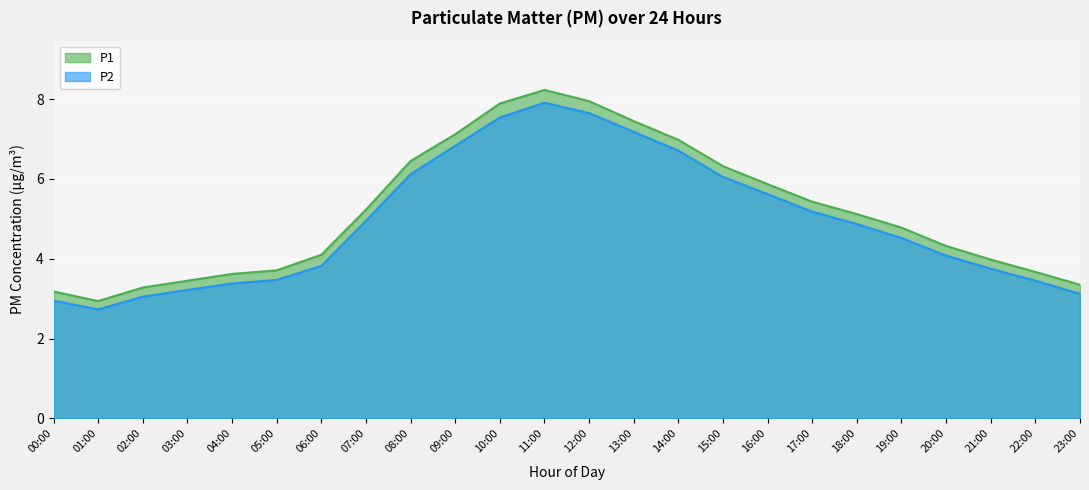

What is the label of the 9th point from the right?

15:00